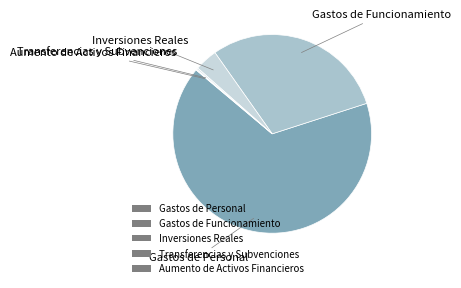

True or false: Gastos de Funcionamiento accounts for 15% of the total.

False